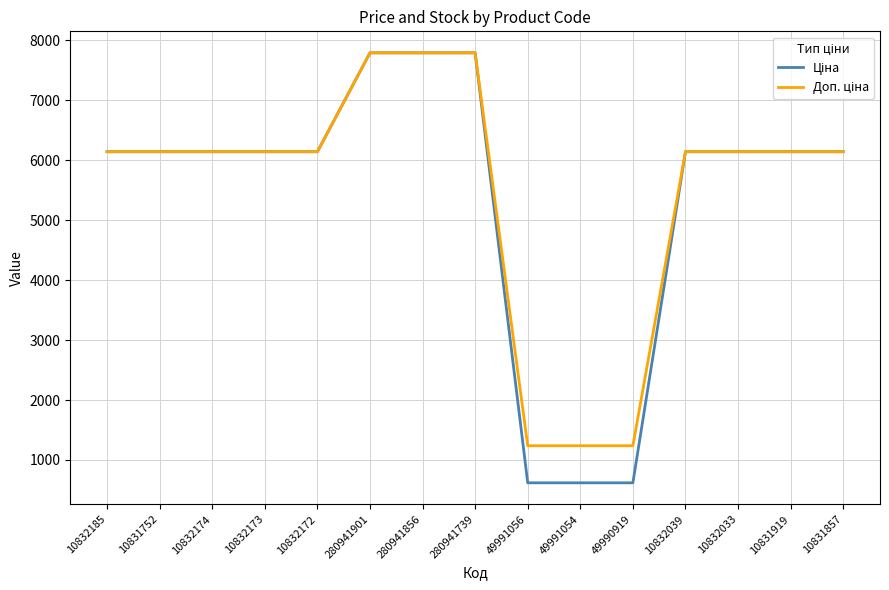

What is the total value across all series at 280941901?

15585.9